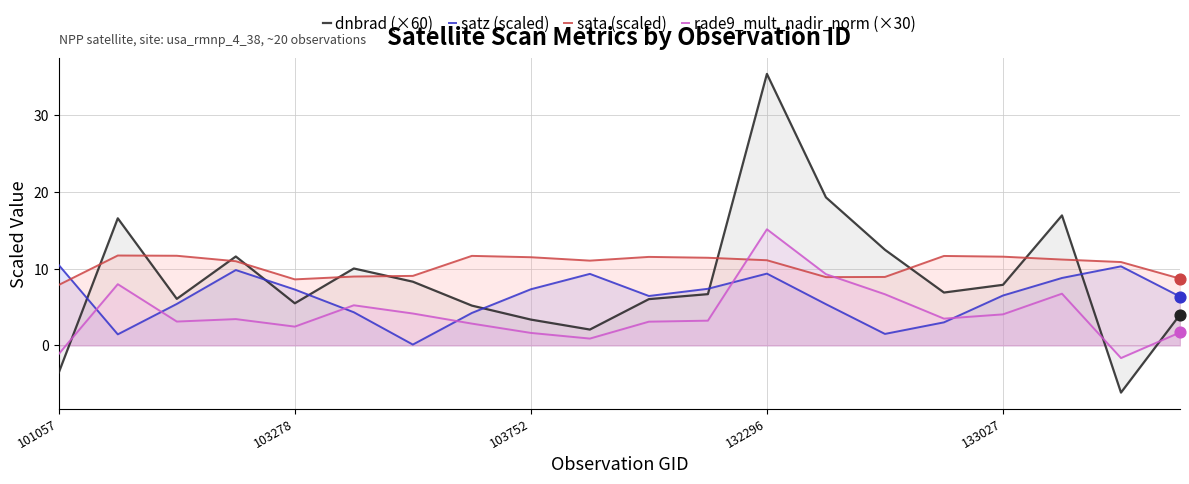

At which category is the sum across all series the highest?

132296